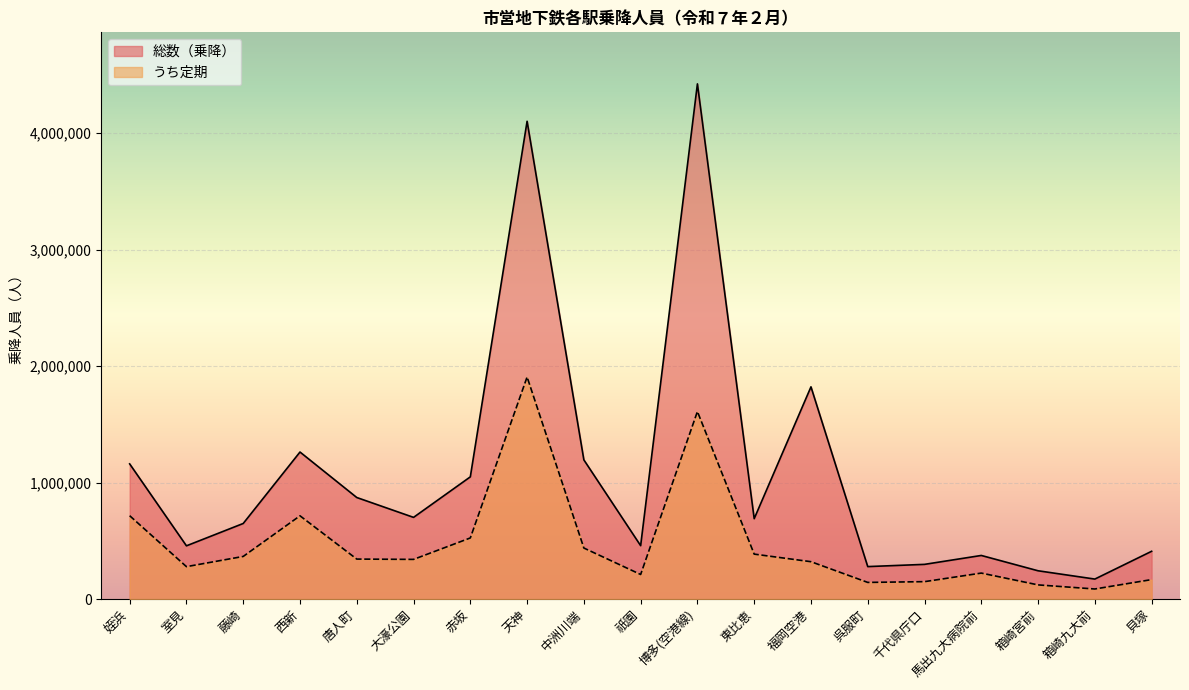

Does the chart display data point markers on the line(s)?

No